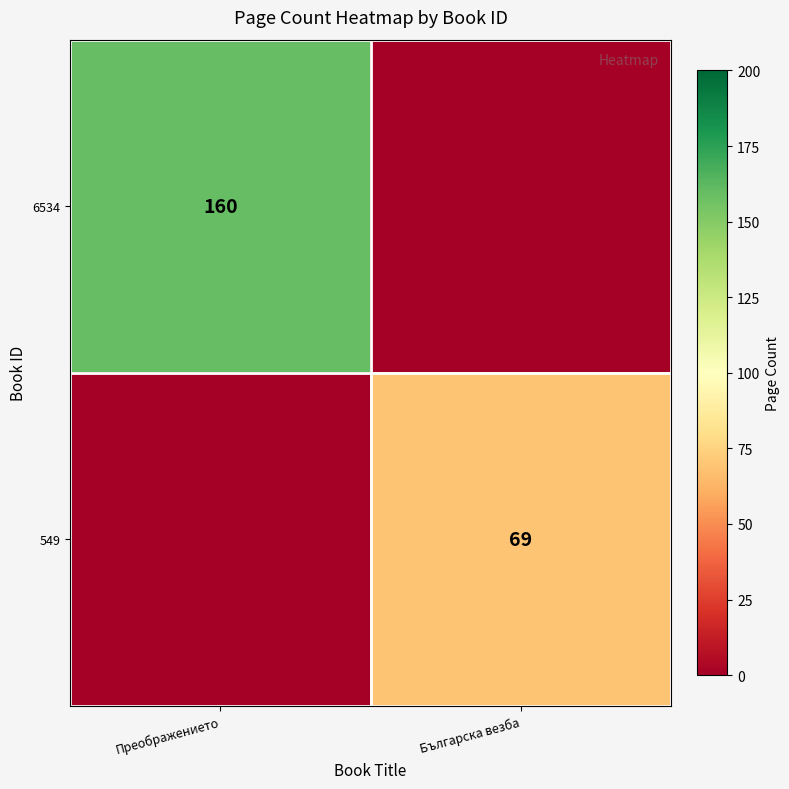

At Българска везба, list the series in order from largest to smallest.

549, 6534